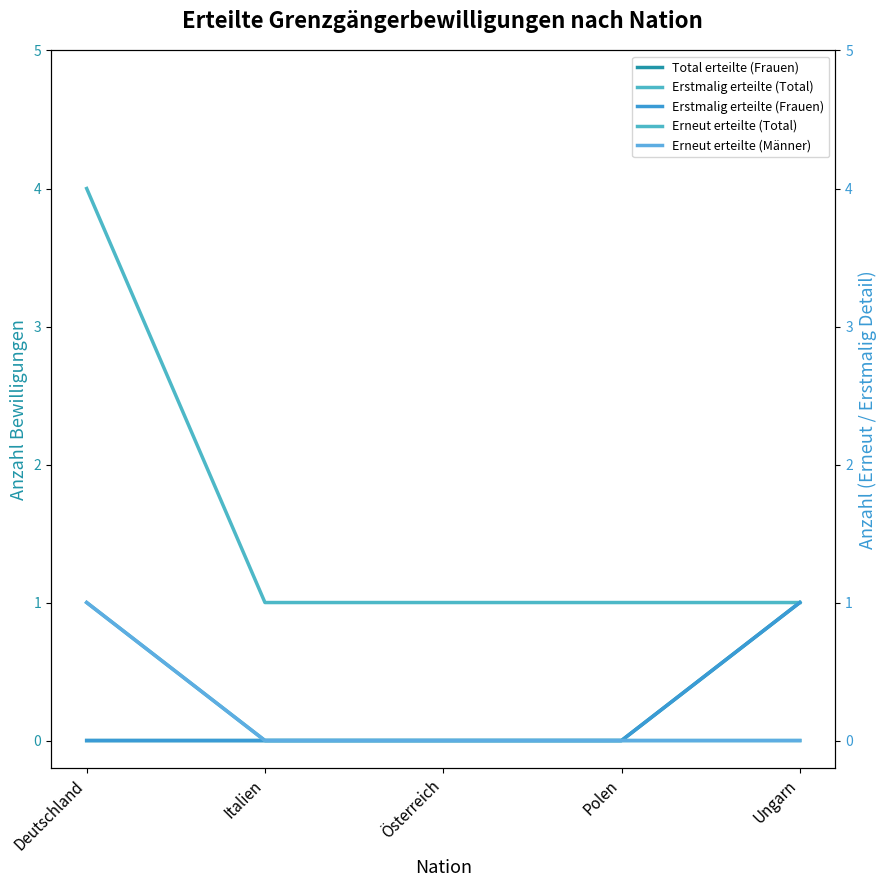

Rank the categories by Erstmalig erteilte (Total) value from lowest to highest.

Italien, Österreich, Polen, Ungarn, Deutschland